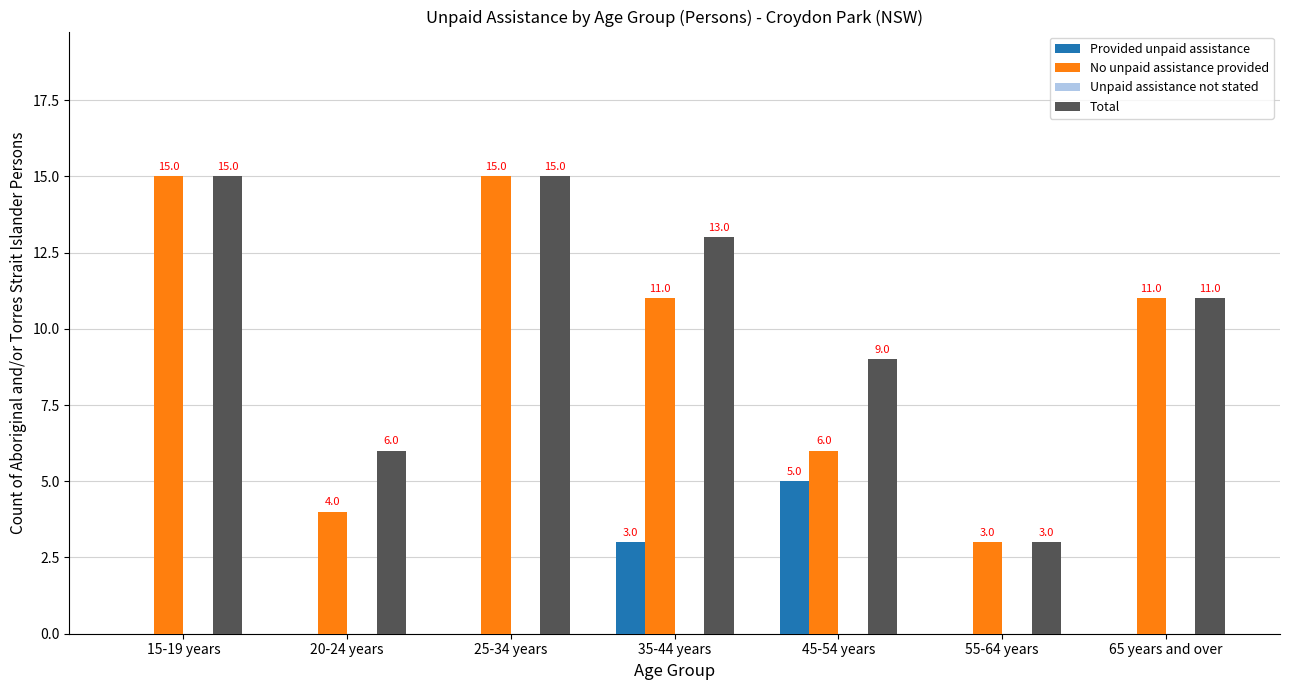

At which label does No unpaid assistance provided first exceed 11?

15-19 years